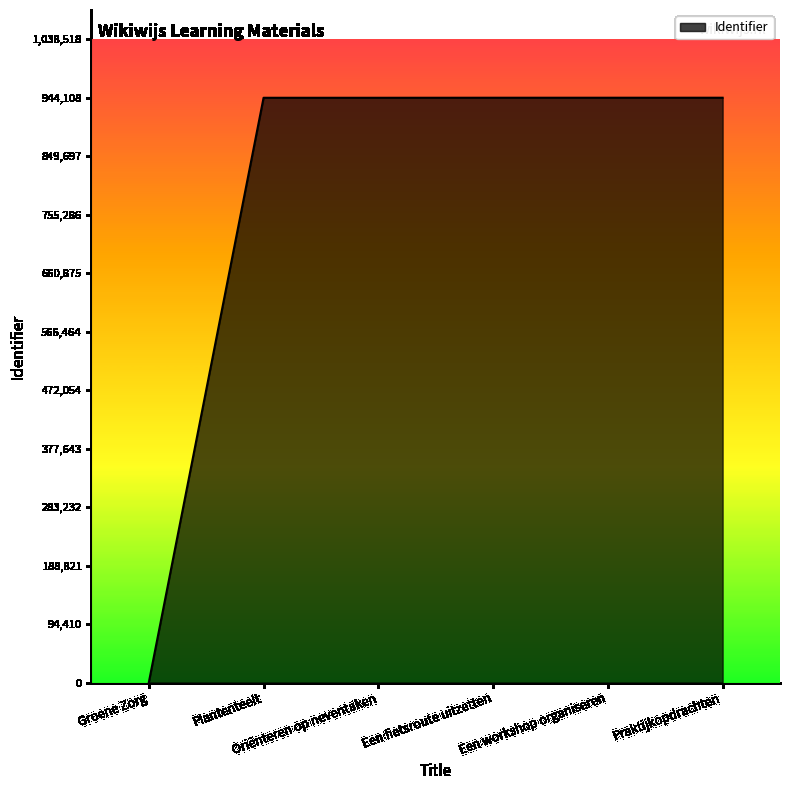

Between Groene Zorg and Plantenteelt, which is larger?

Plantenteelt